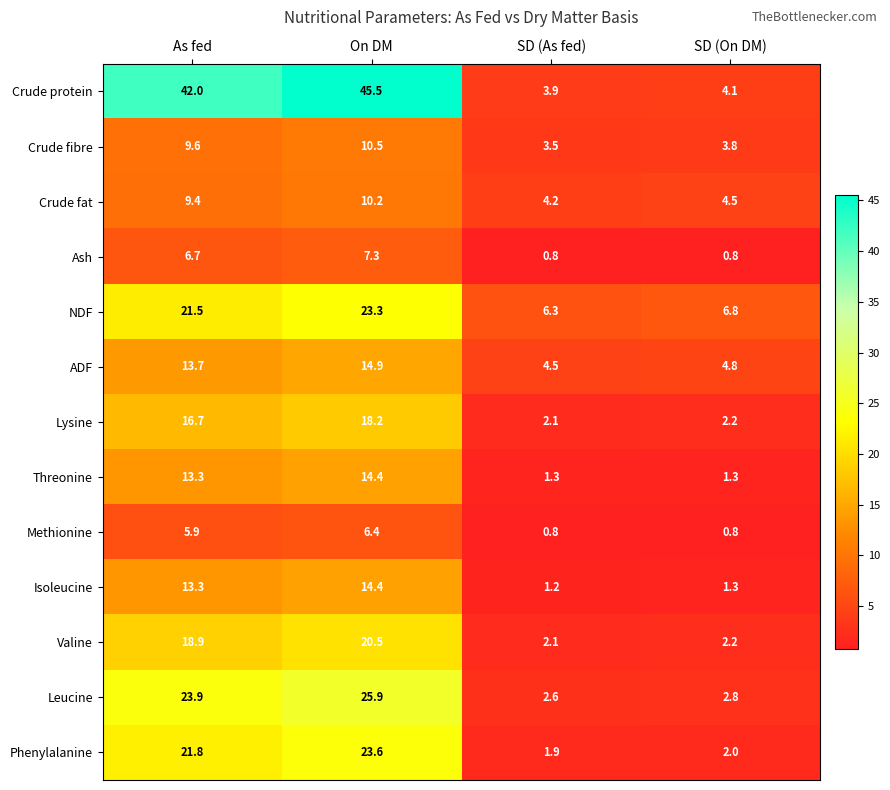

What is the spread (max minus min) of values at On DM?

39.1